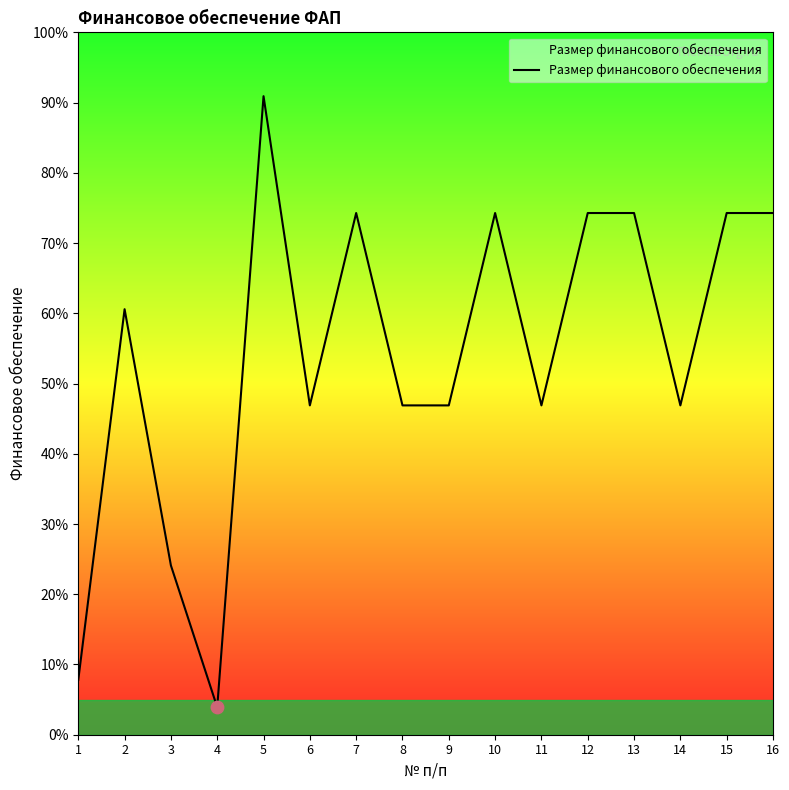

Approximately how many times larger is the value at 8 compared to 10?

0.6